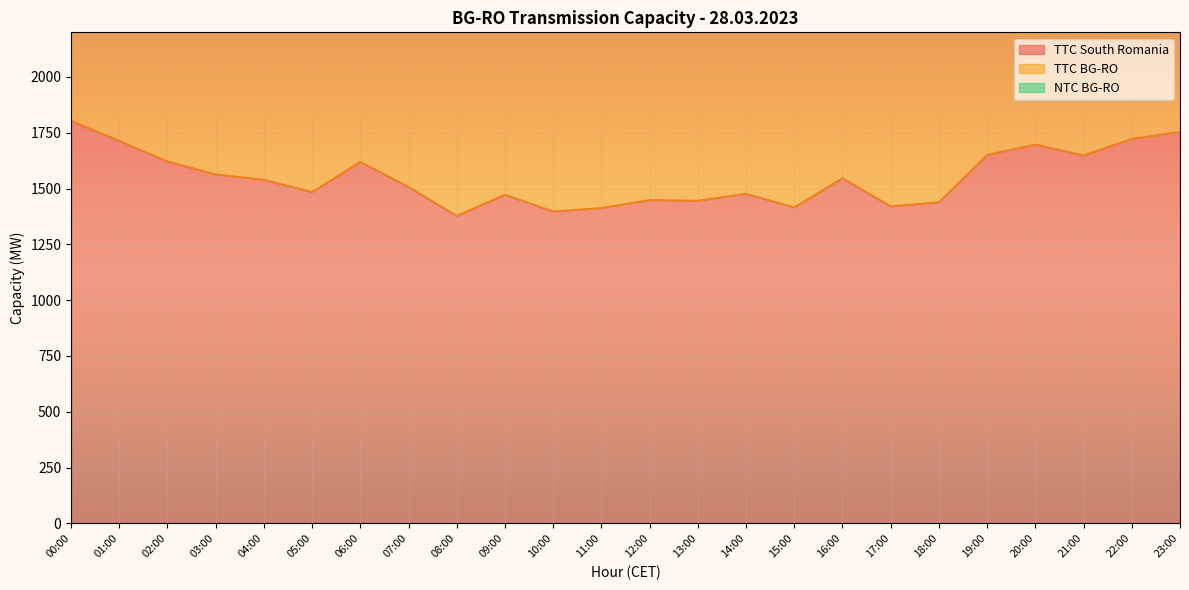

Reading left to right, extract all data points from this chart.

TTC South Romania: 00:00=1805	01:00=1714	02:00=1622	03:00=1564	04:00=1540	05:00=1485	06:00=1620	07:00=1508	08:00=1378	09:00=1473	10:00=1398	11:00=1413	12:00=1449	13:00=1446	14:00=1477	15:00=1416	16:00=1547	17:00=1421	18:00=1439	19:00=1651	20:00=1698	21:00=1649	22:00=1723	23:00=1754
TTC BG-RO: 00:00=3050	01:00=2897	02:00=2741	03:00=2643	04:00=2602	05:00=2510	06:00=2738	07:00=2548	08:00=2329	09:00=2489	10:00=2362	11:00=2388	12:00=2449	13:00=2444	14:00=2496	15:00=2393	16:00=2615	17:00=2401	18:00=2432	19:00=2790	20:00=2869	21:00=2787	22:00=2912	23:00=2965
NTC BG-RO: 00:00=4195	01:00=3979	02:00=3760	03:00=3622	04:00=3564	05:00=3434	06:00=3755	07:00=3488	08:00=3180	09:00=3405	10:00=3226	11:00=3262	12:00=3349	13:00=3341	14:00=3415	15:00=3270	16:00=3582	17:00=3281	18:00=3325	19:00=3829	20:00=3940	21:00=3825	22:00=4000	23:00=4075